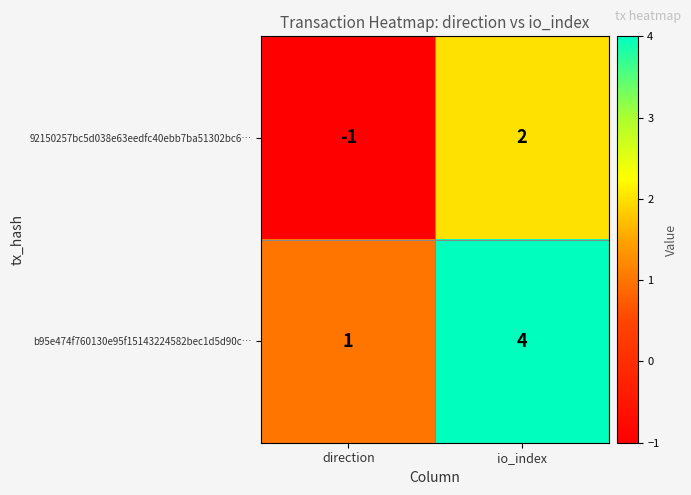

What is the difference between the 92150257bc5d038e63eedfc40ebb7ba51302bc6… values at direction and io_index?

3